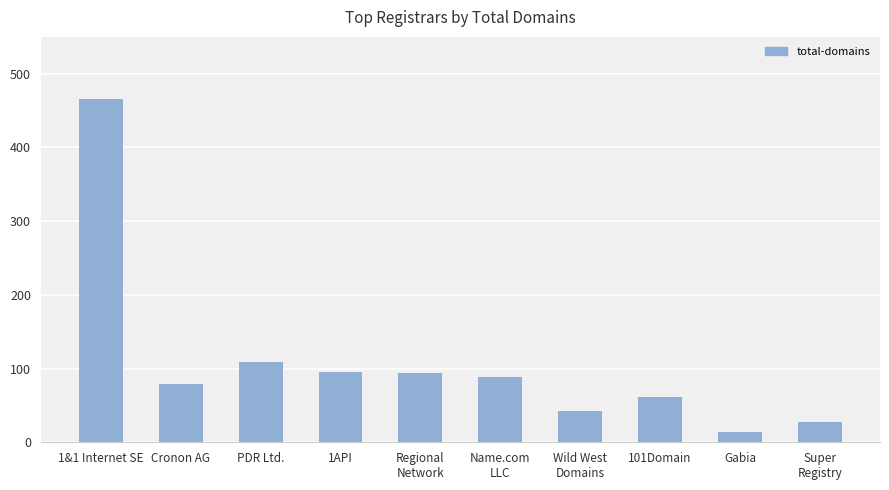

Are the bars grouped side by side (vs. stacked)?

No